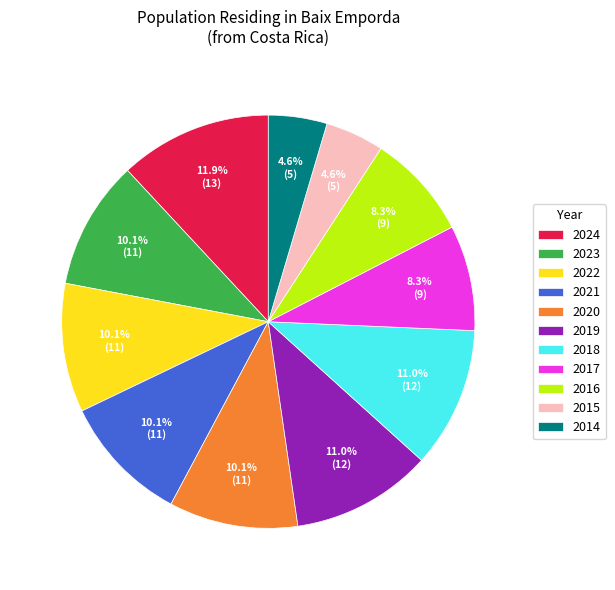

To the nearest percent, what is the difference between the largest and smallest slice percentages?

7%